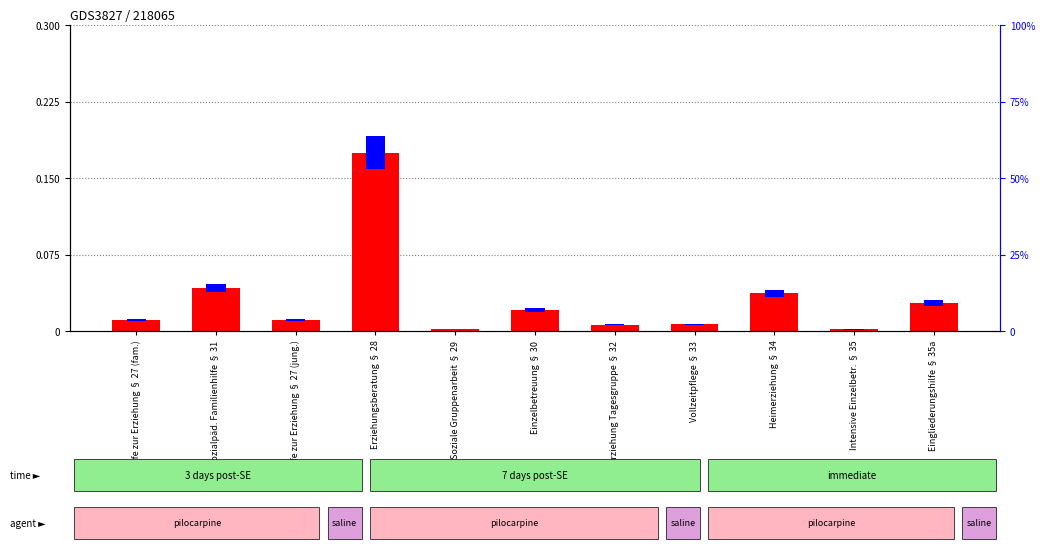

What is the sum of all transformed count values?

0.3